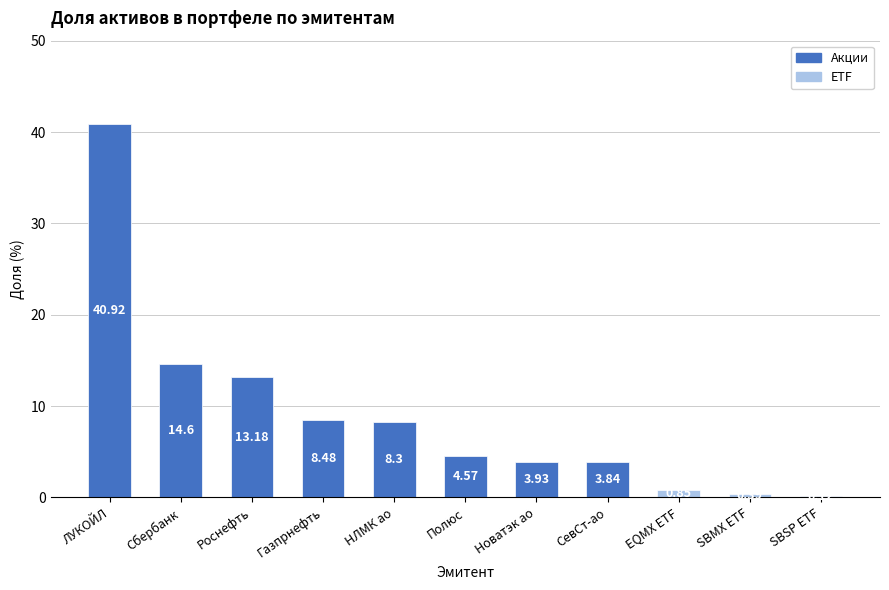

Between SBSP ETF and Новатэк ао, which is larger?

Новатэк ао